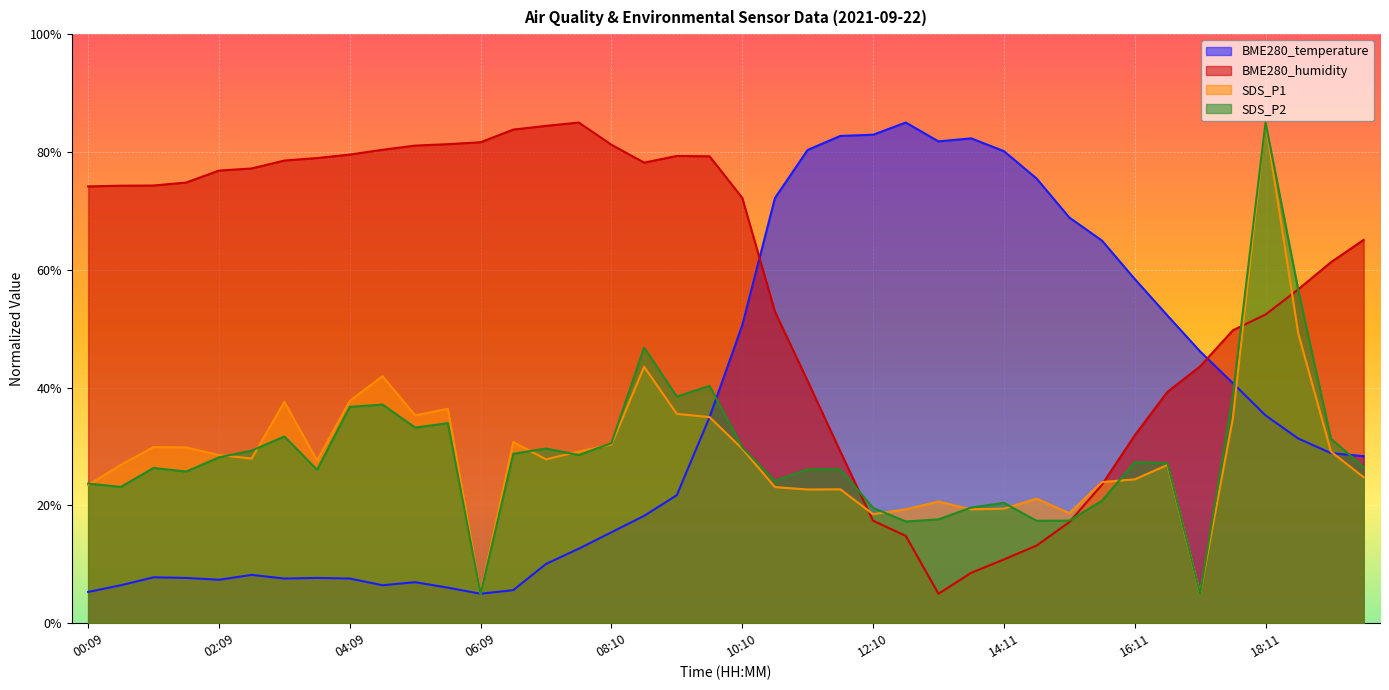

Where is SDS_P2 nearest to the value 45?

08:40